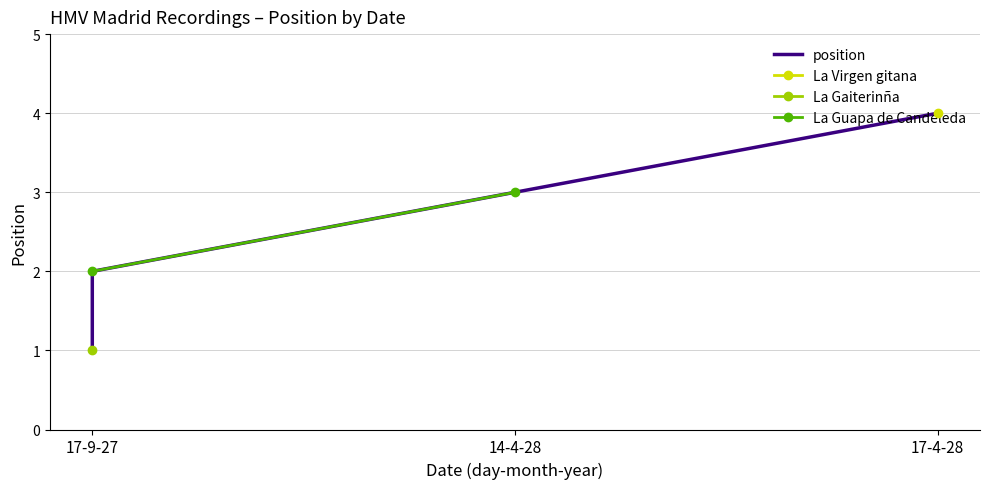

The value at 17-4-28 is 2. True or false?

False